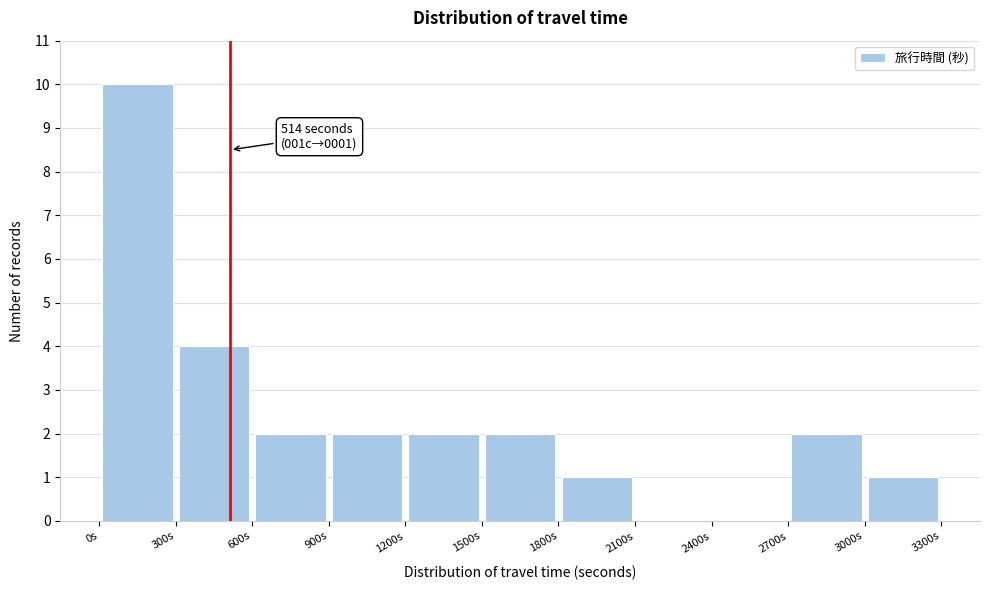

Over which range of the x-axis is the bar tallest?

0 to 300